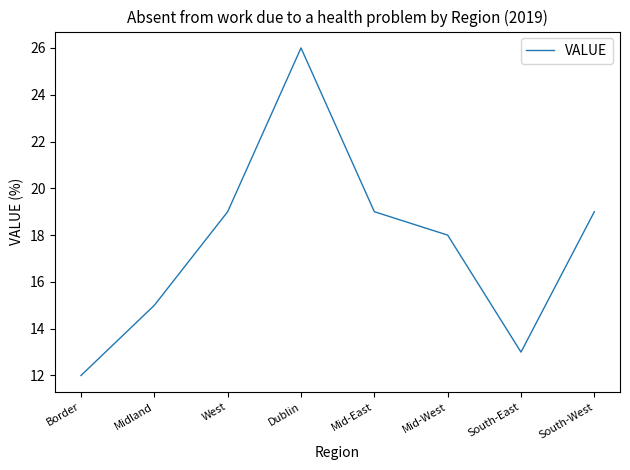

What is the difference between the maximum and minimum values?

14